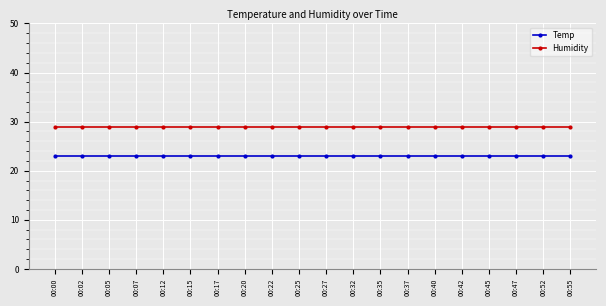

What is the sum of the Humidity values at 00:15 and 00:05?

58